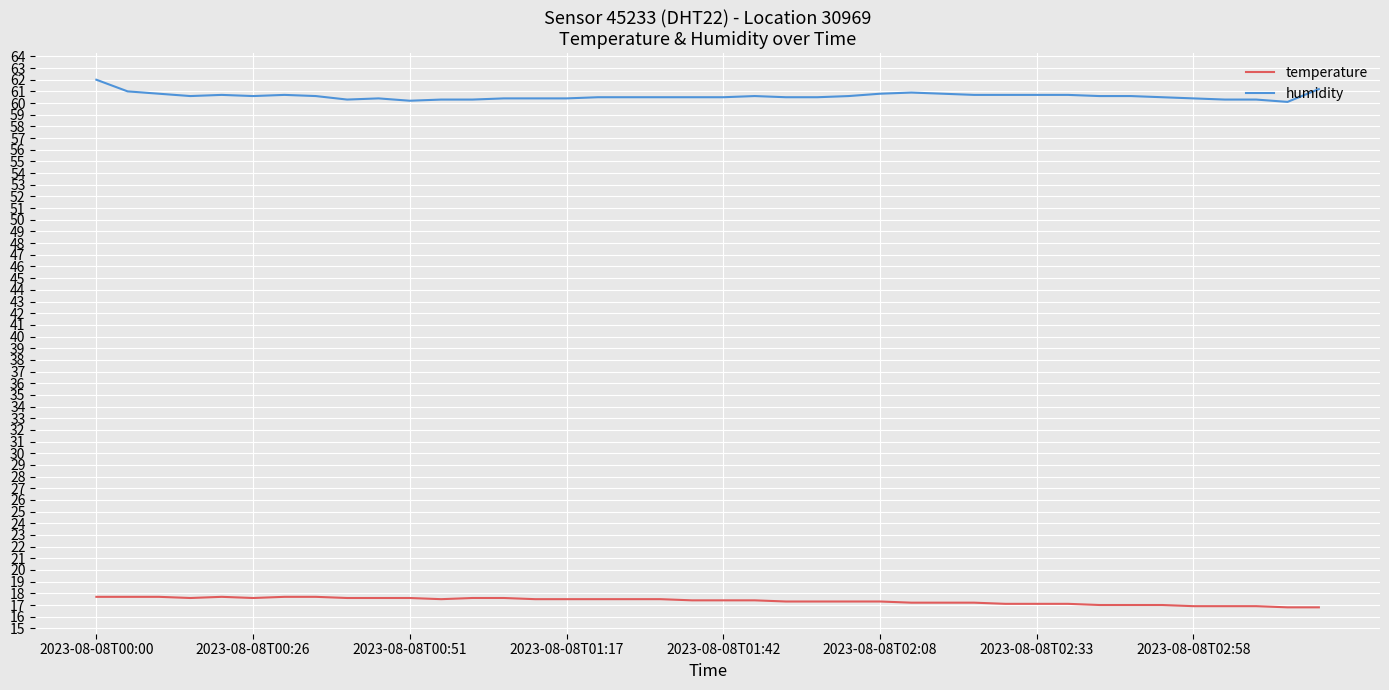

Which series has the largest total across all categories?

humidity